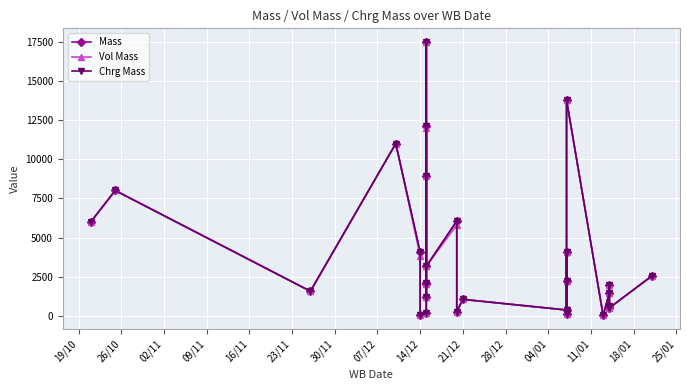

Rank the series at 11/01 from lowest to highest value.

Mass, Vol Mass, Chrg Mass